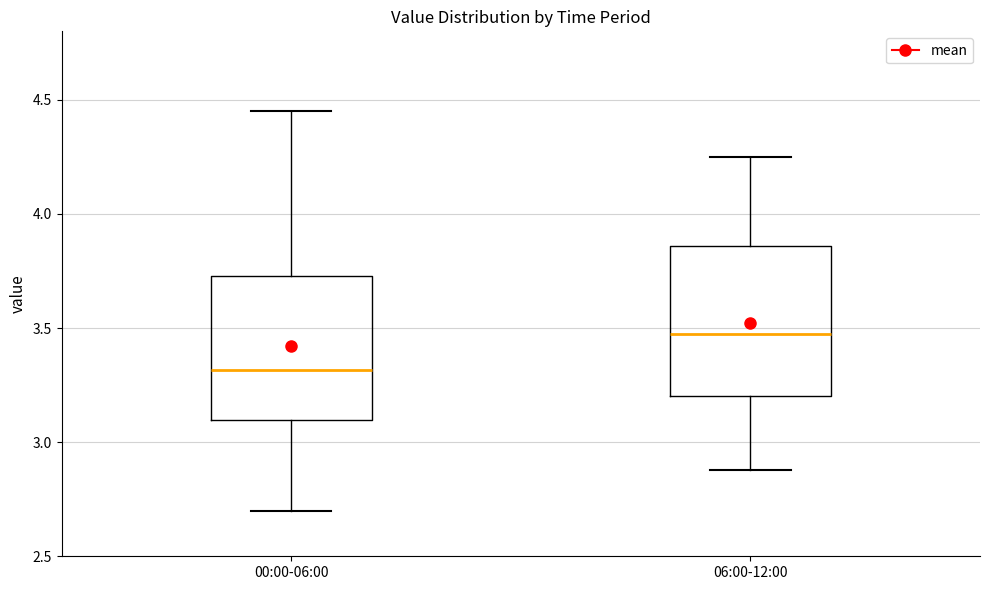

Reading left to right, transcribe this box plot: for each box, give where its median line is, the range the box spans, and where its two whiskers end, as read against the y-axis. The values are not printed on the chart, so give them approximately, as read against the axis.

00:00-06:00: median 3.30, box 3.10 to 3.75, whiskers 2.70 to 4.45
06:00-12:00: median 3.50, box 3.20 to 3.85, whiskers 2.90 to 4.25